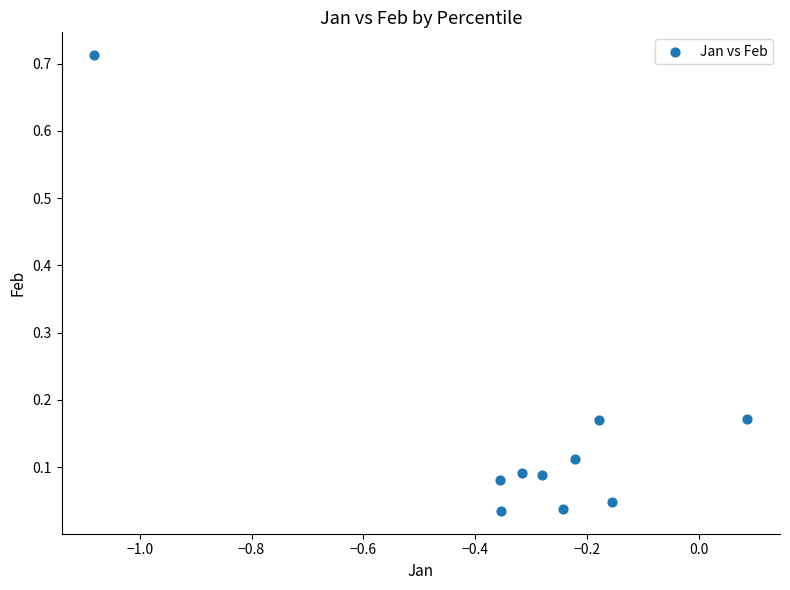

What is the range of X values (max minus min)?

1.2